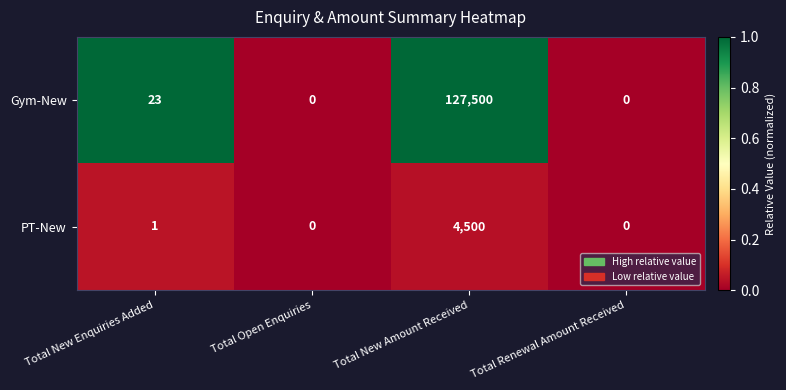

Is the value of PT-New at Total New Enquiries Added greater than the value of Gym-New at Total Renewal Amount Received?

Yes